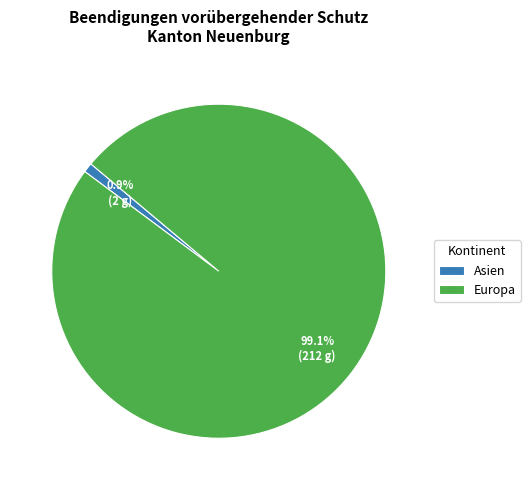

Is there any slice that represents more than half of the pie?

Yes